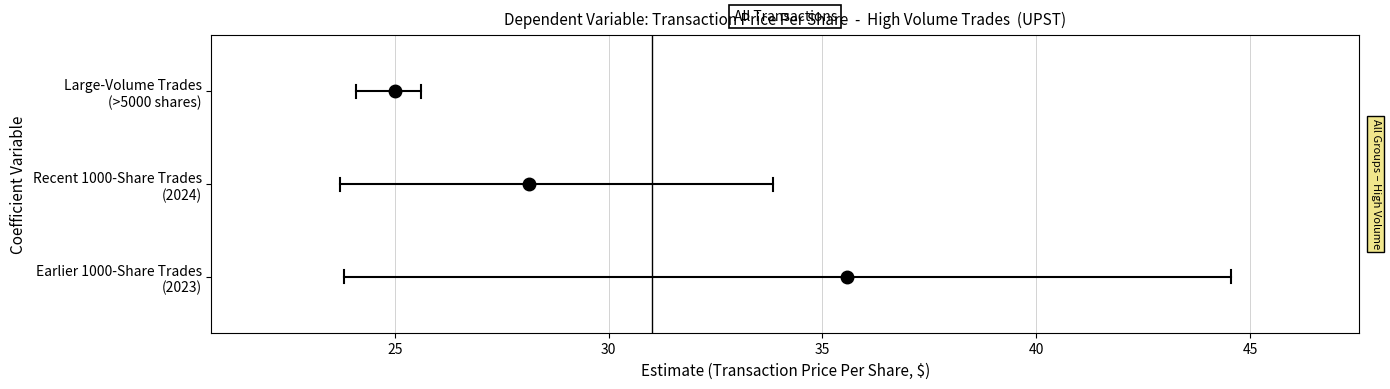

Is the value of Large-Volume Trades
(>5000 shares) at 25 greater than the value of Earlier 1000-Share Trades
(2023) at 20?

Yes